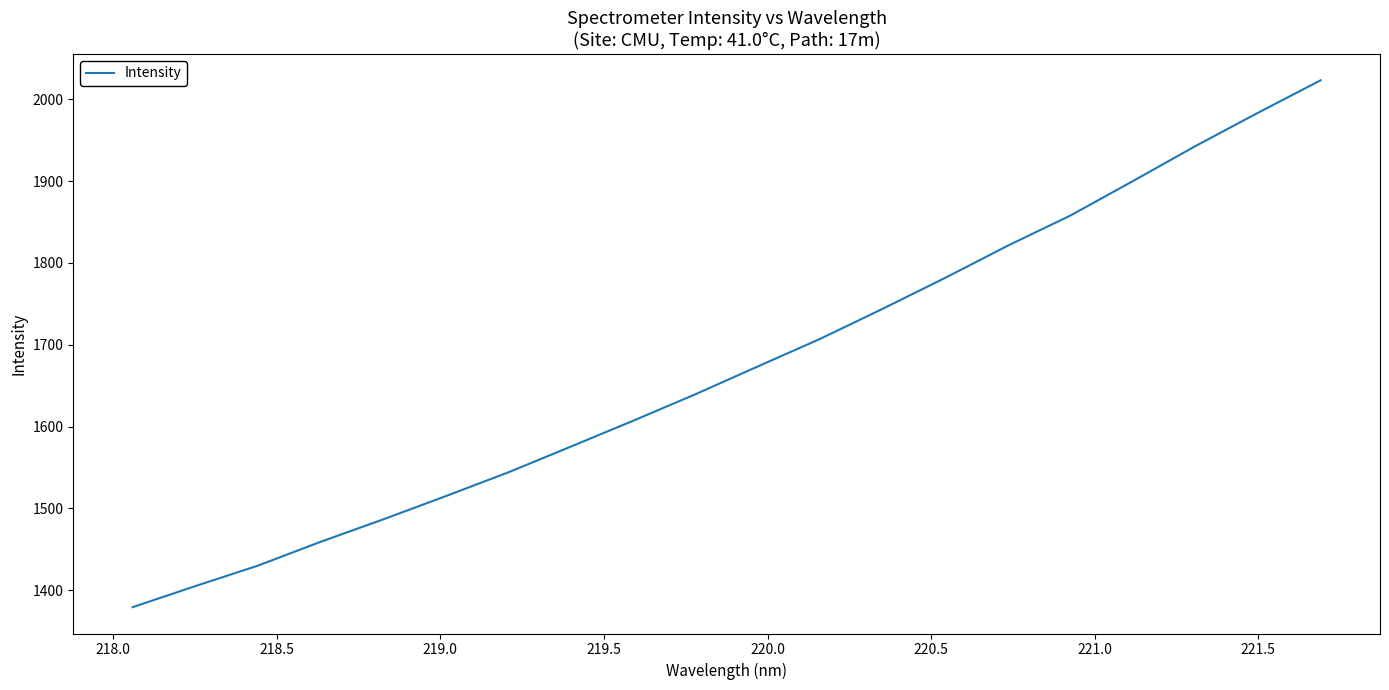

What is the difference between the maximum and minimum values?

643.8